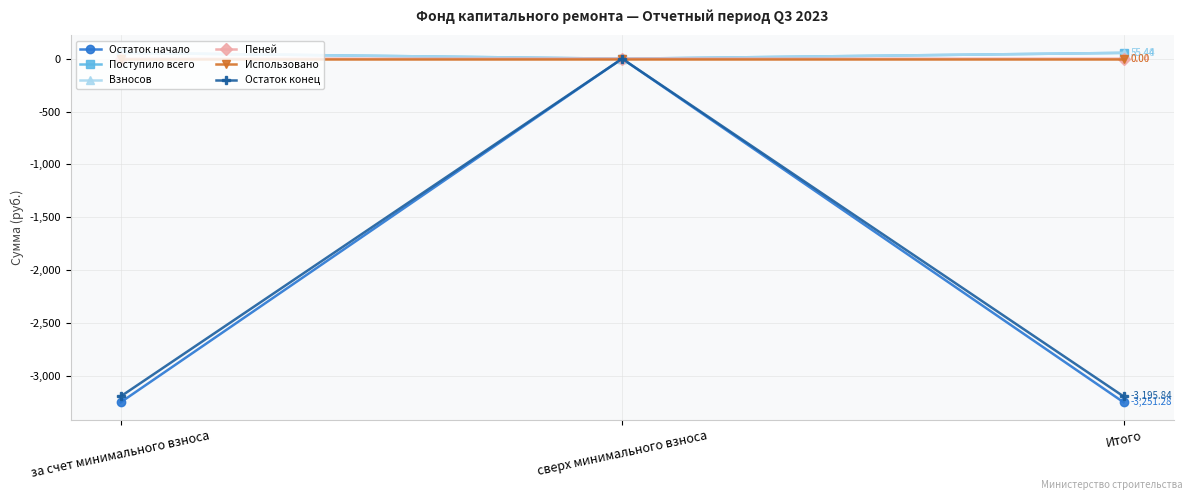

Is the value of Остаток начало at Итого greater than the value of Взносов at Итого?

No